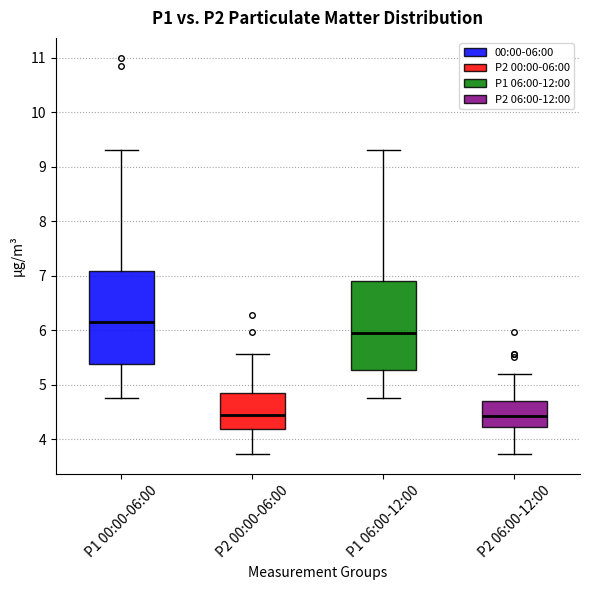

Reading left to right, transcribe this box plot: for each box, give where its median line is, the range the box spans, and where its two whiskers end, as read against the y-axis. The values are not printed on the chart, so give them approximately, as read against the axis.

P1 00:00-06:00: median 6.2, box 5.4 to 7.1, whiskers 4.8 to 9.3
P2 00:00-06:00: median 4.4, box 4.2 to 4.8, whiskers 3.7 to 5.6
P1 06:00-12:00: median 5.9, box 5.3 to 6.9, whiskers 4.8 to 9.3
P2 06:00-12:00: median 4.4, box 4.2 to 4.7, whiskers 3.7 to 5.2